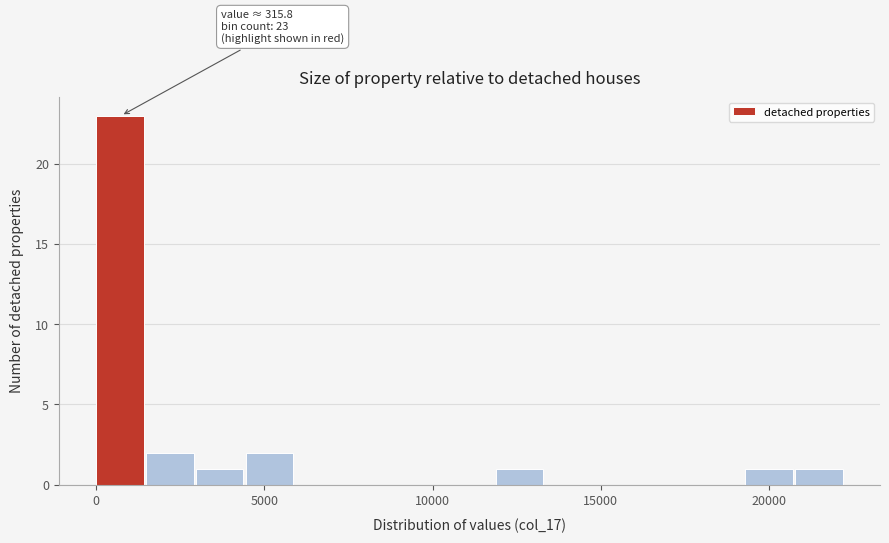

Read against the x-axis, roughly where is the centre of the tallest bar?

500